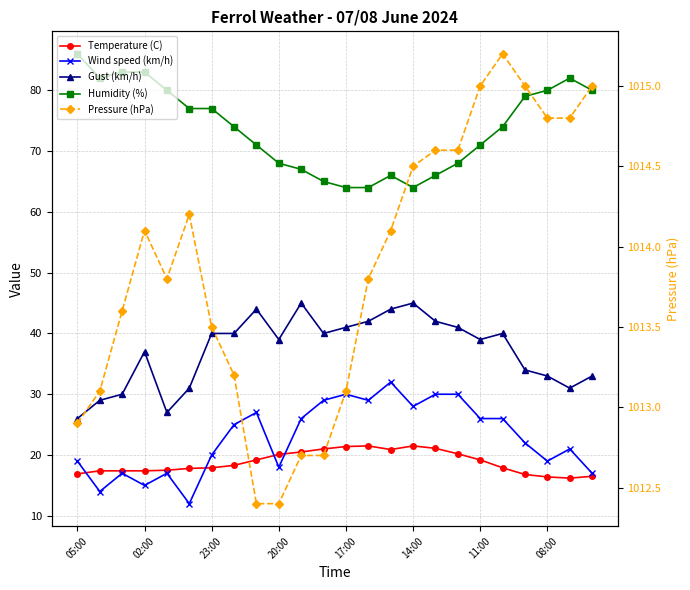

Which has a higher value, 14:00 or 02:00?

14:00